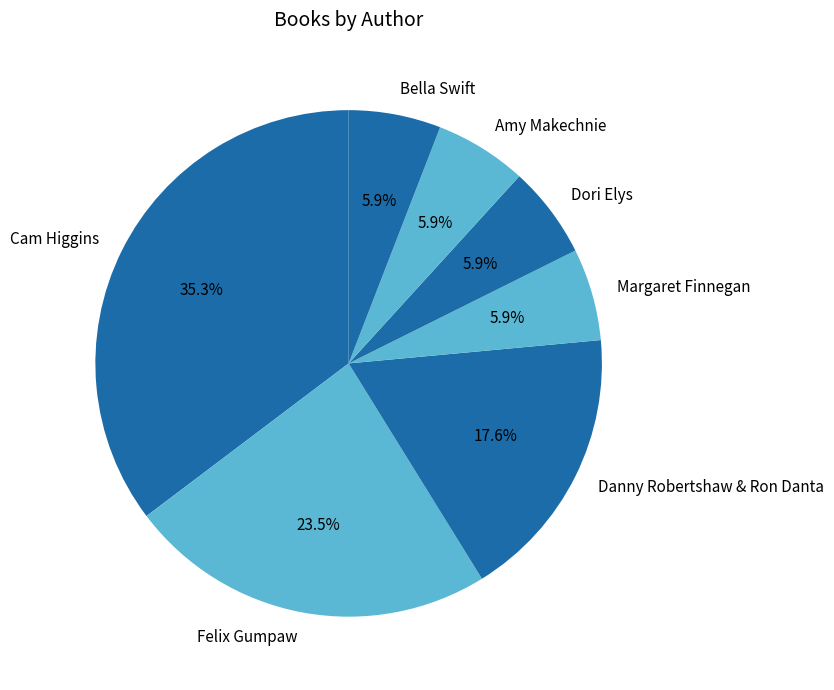

Count the number of slices in the pie.

7